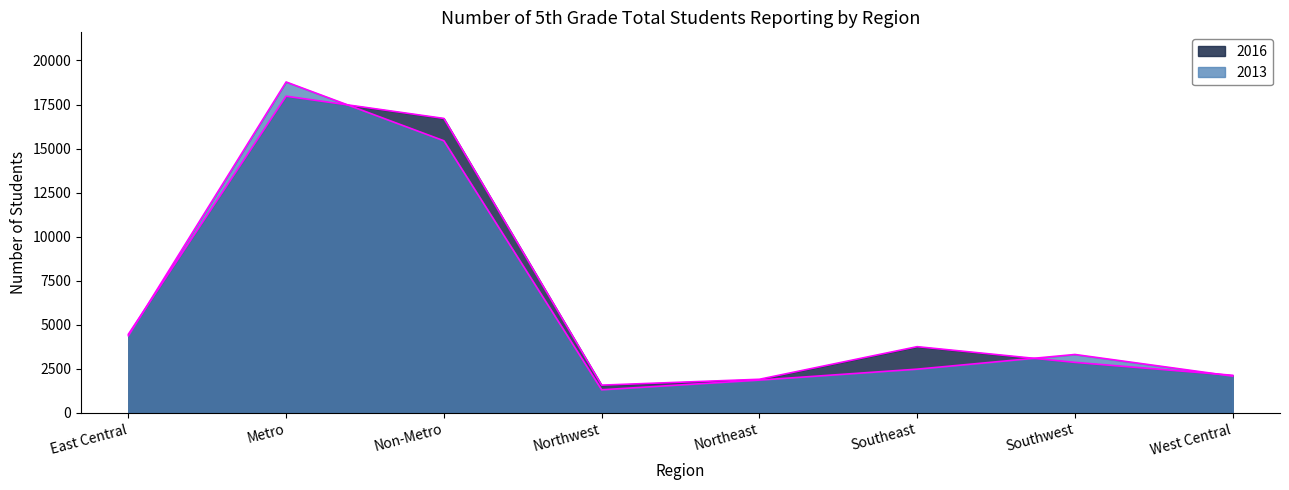

Which series changed the most between Metro and Northwest?

2013